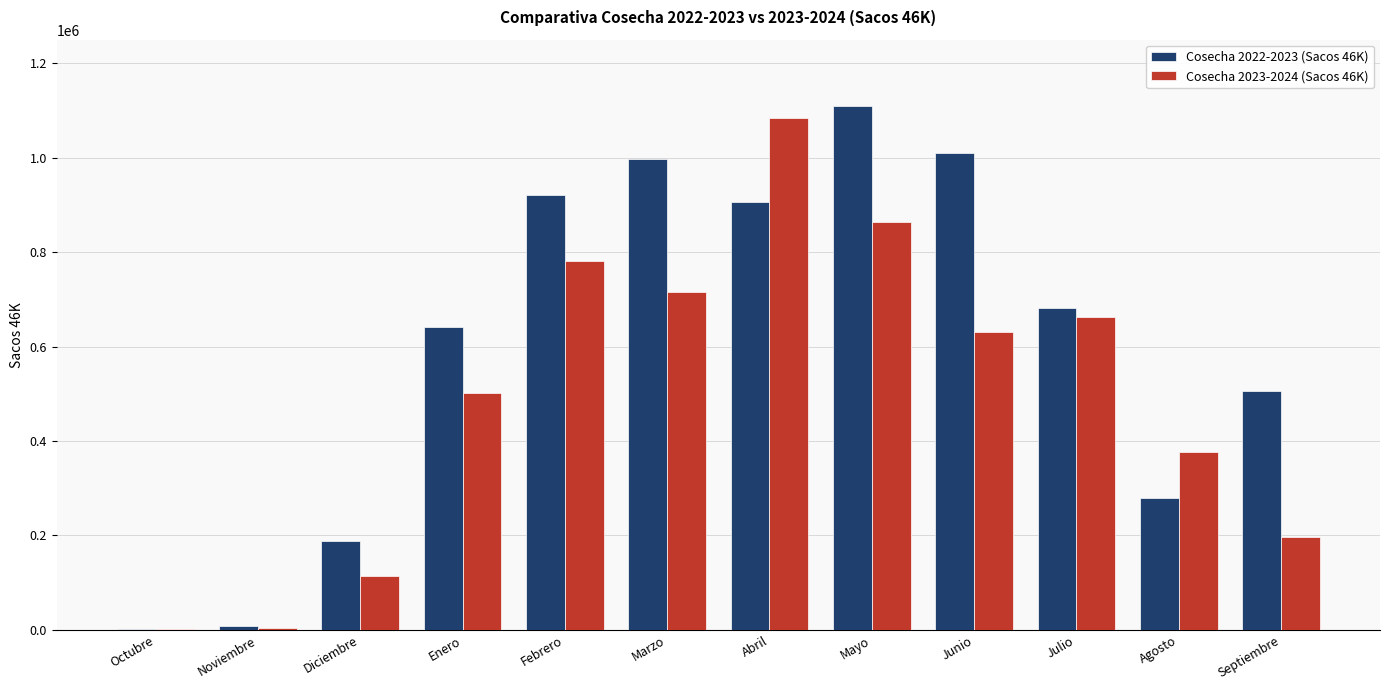

What is the sum of the Cosecha 2022-2023 (Sacos 46K) values at Febrero and Mayo?

2030875.1